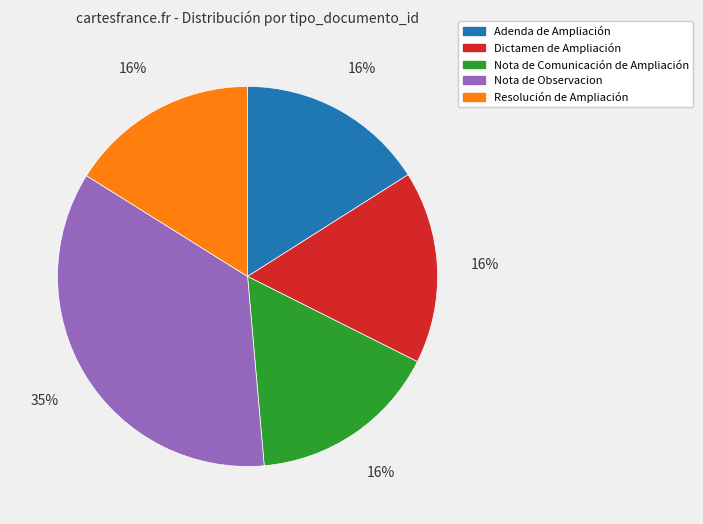

Is the sum of Nota de Observacion and Nota de Comunicación de Ampliación greater than half?

Yes